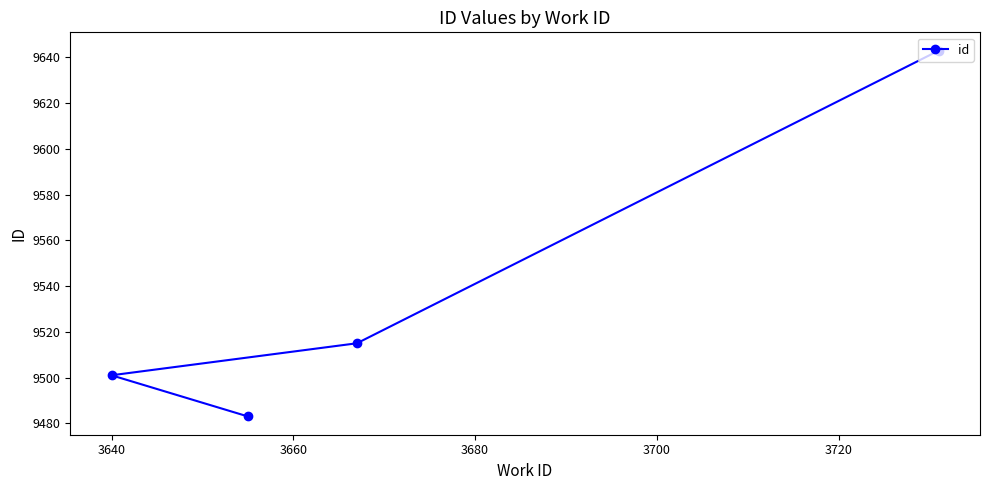

What is the difference between the second highest and second lowest values?

14